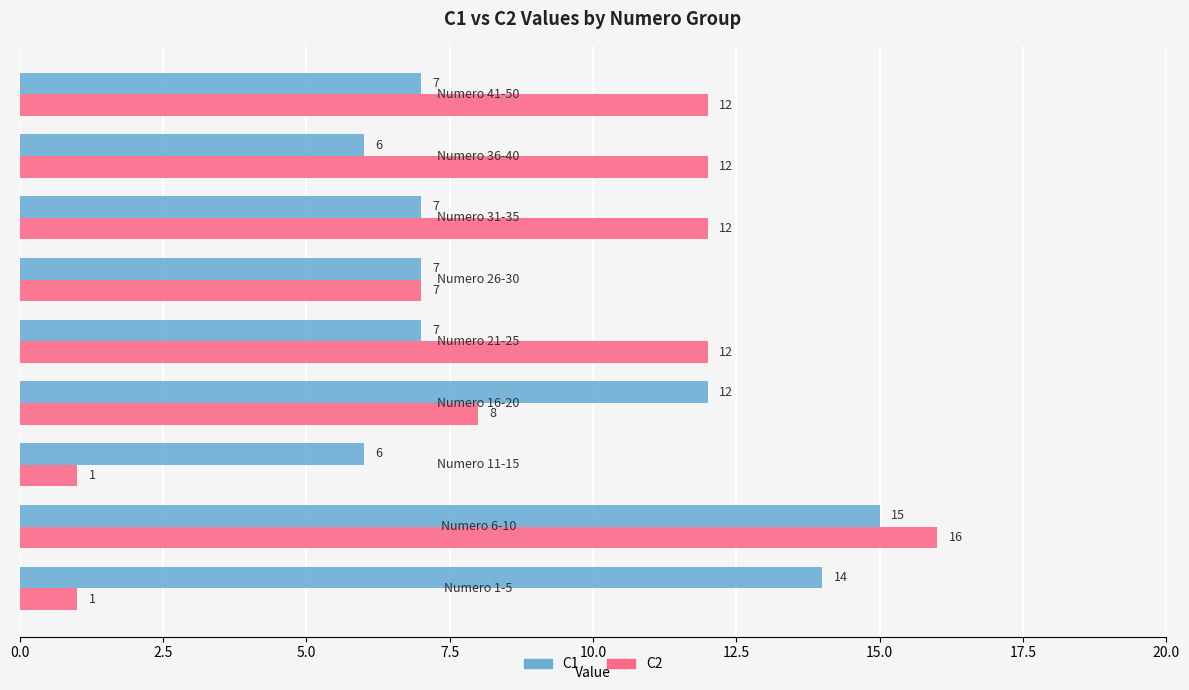

Which series has the widest spread of values?

C2